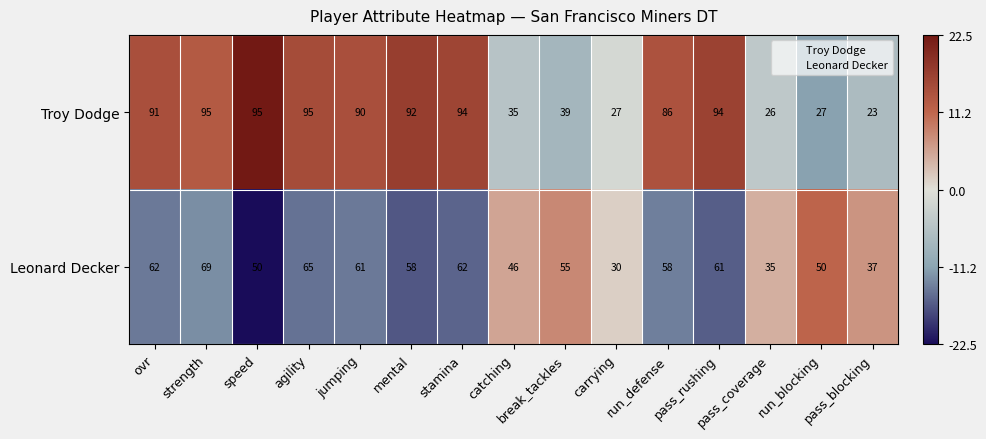

What is the minimum value shown in the chart?

23